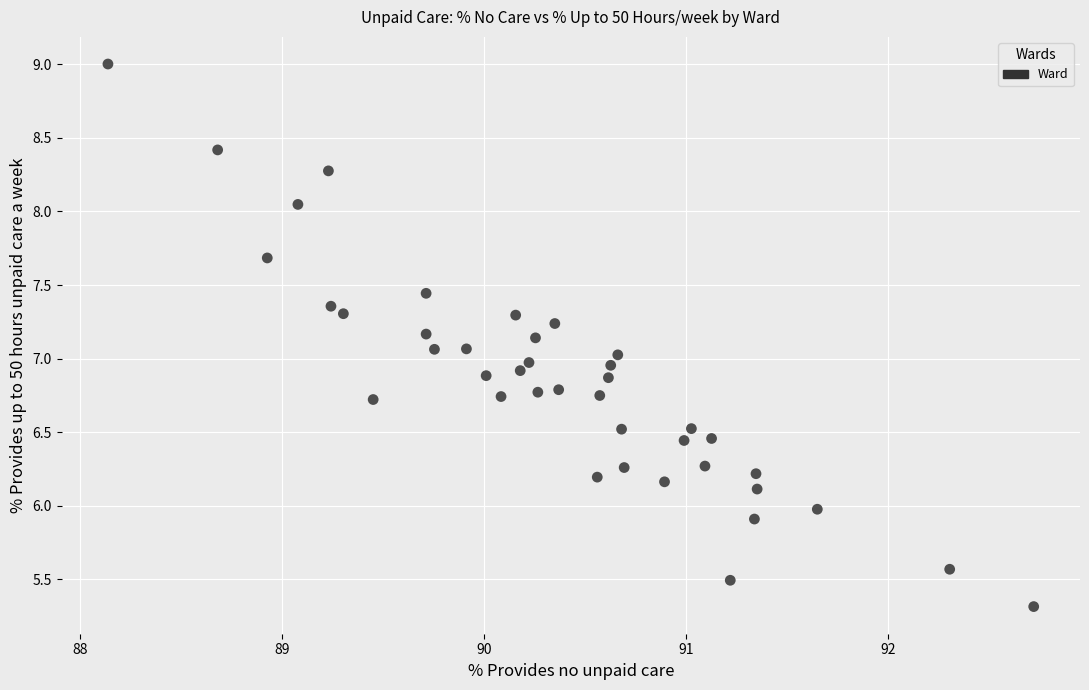

What is the range of X values (max minus min)?

4.6